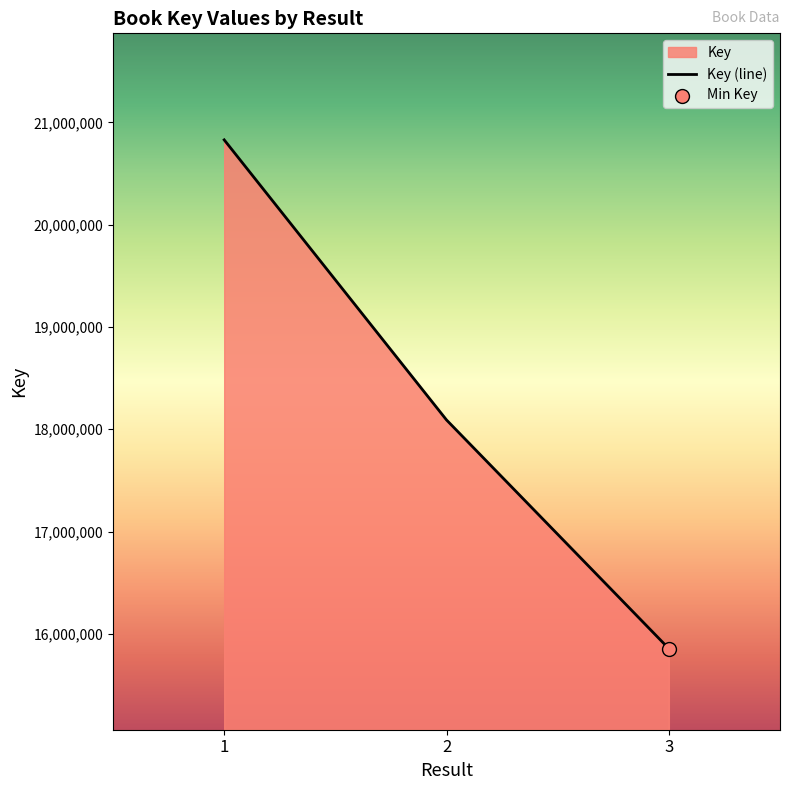

Which has a higher value, 2 or 1?

1